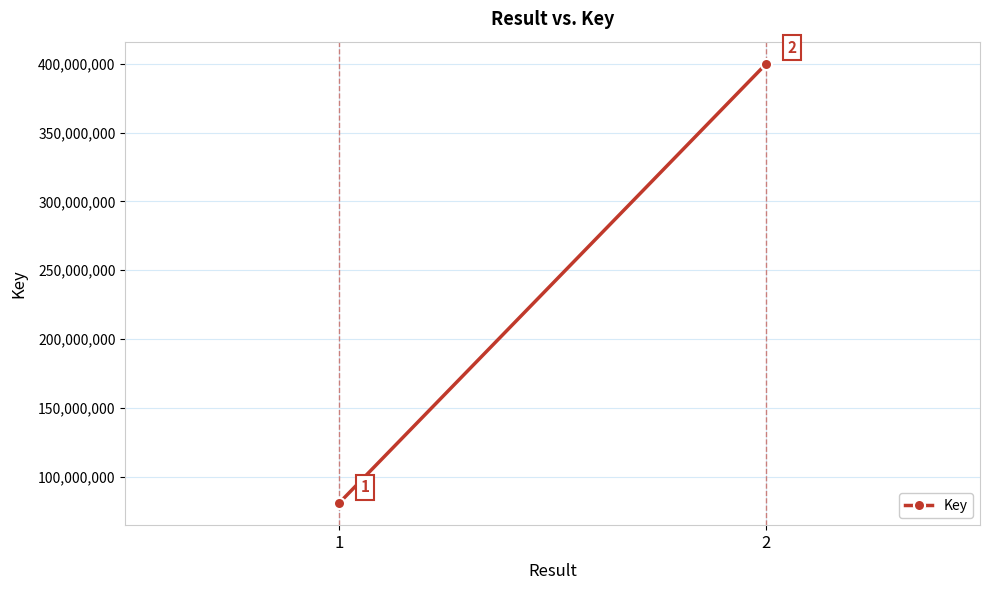

Rank the categories by value from lowest to highest.

1, 2